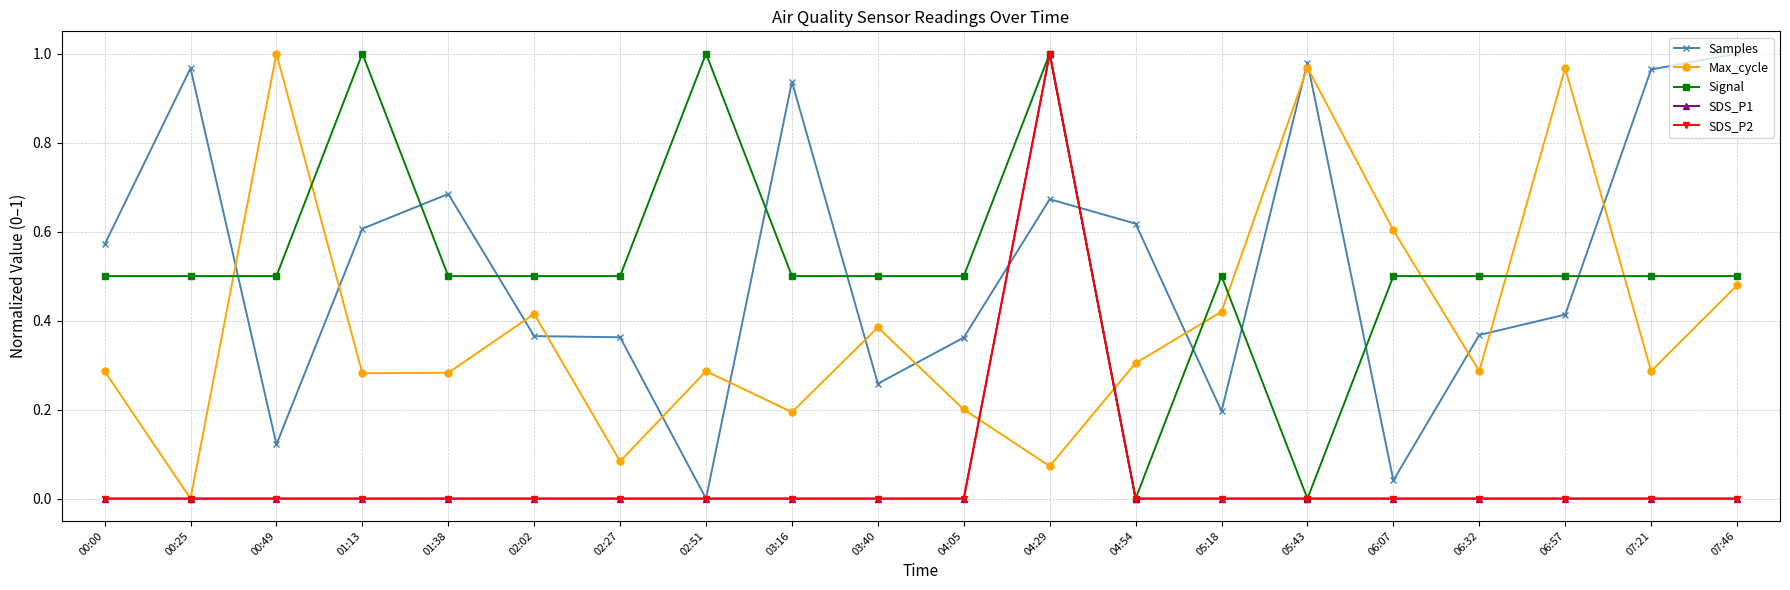

Does the chart have visible grid lines?

Yes